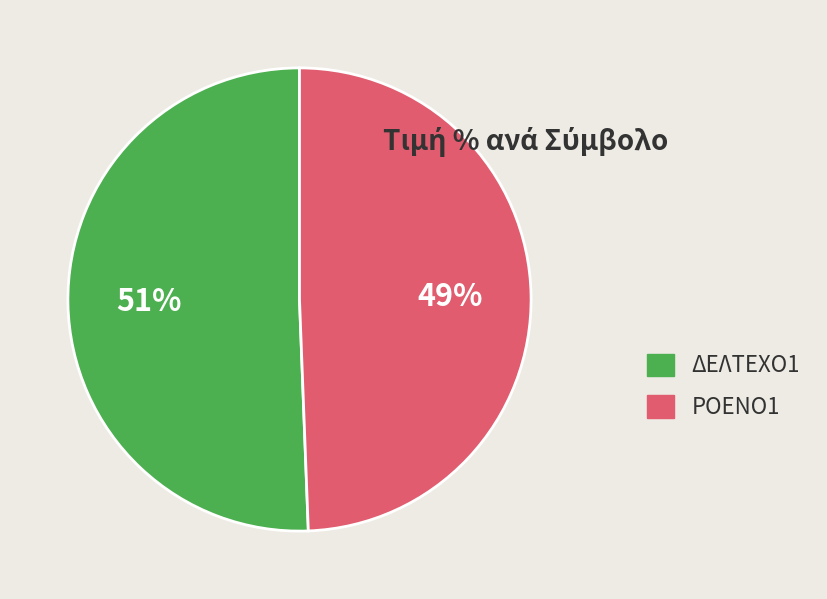

Which category has the biggest portion of the pie?

ΔΕΛΤΕΧΟ1